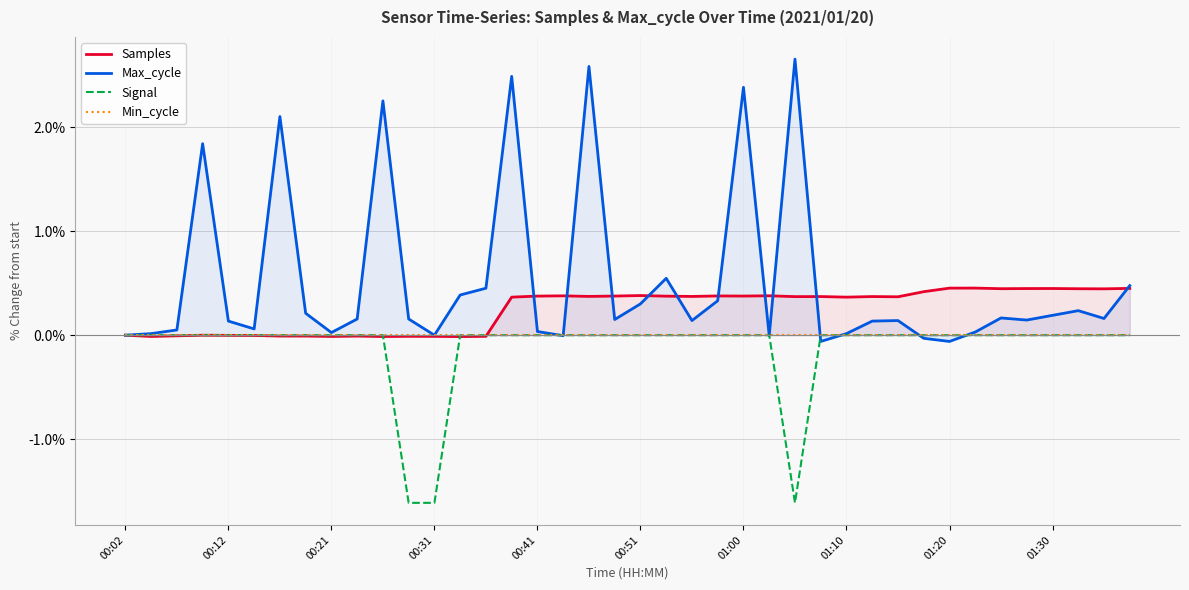

Rank the series by their maximum value, from highest to lowest.

Max_cycle, Samples, Signal, Min_cycle